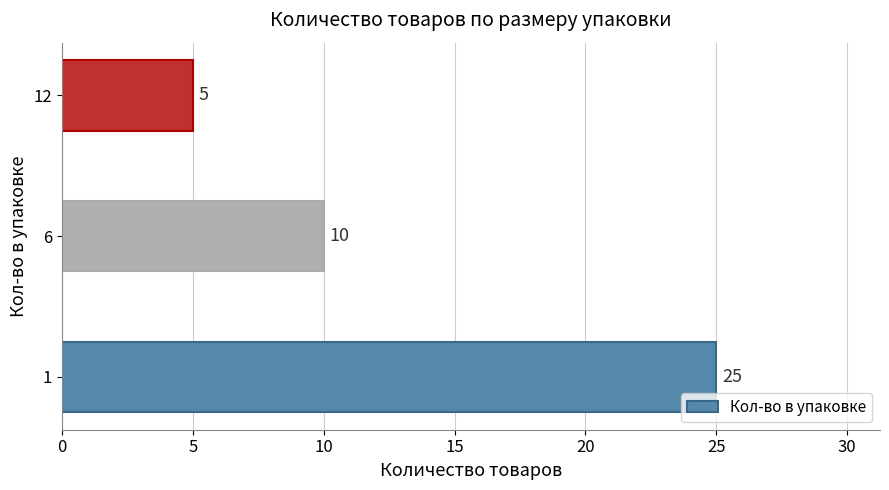

Are the bars horizontal?

Yes